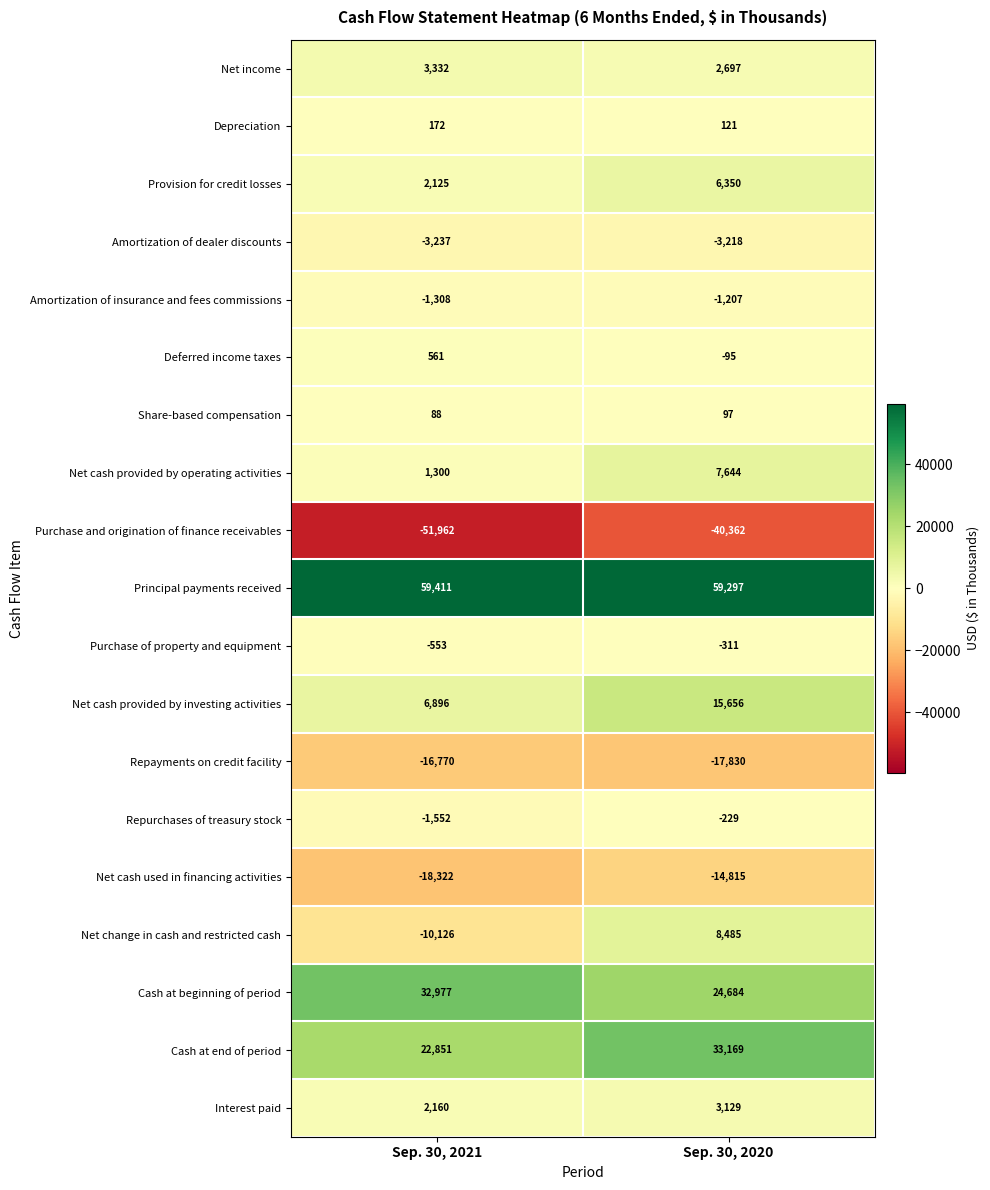

Which label corresponds to the smallest value in the chart?

Sep. 30, 2021